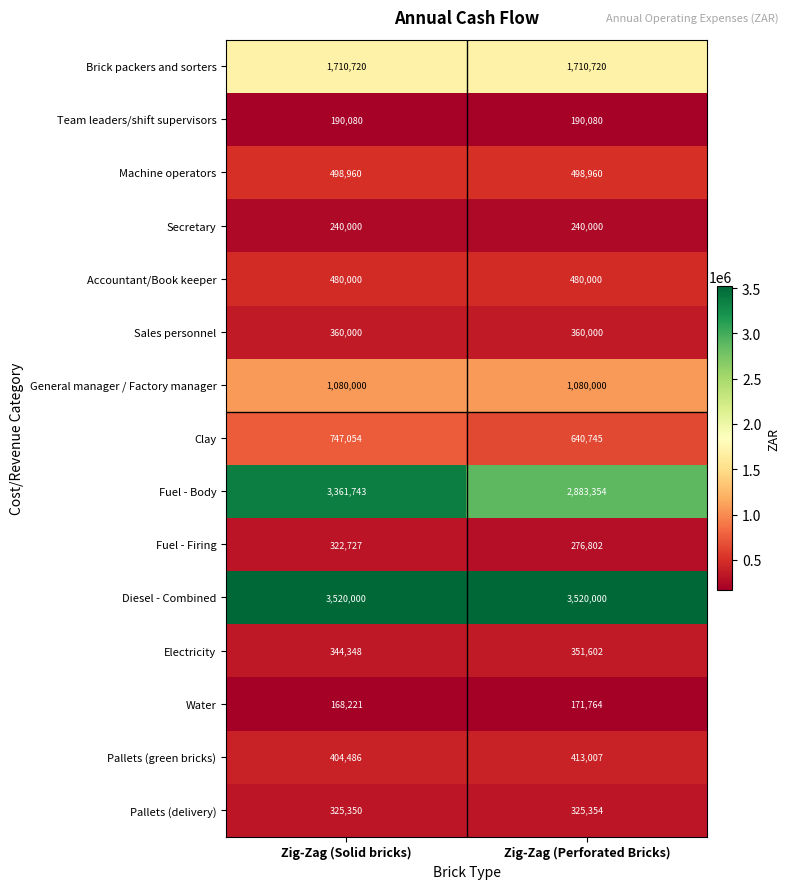

What value does the Fuel - Firing series have at Zig-Zag (Solid bricks), to the nearest 50?

322750